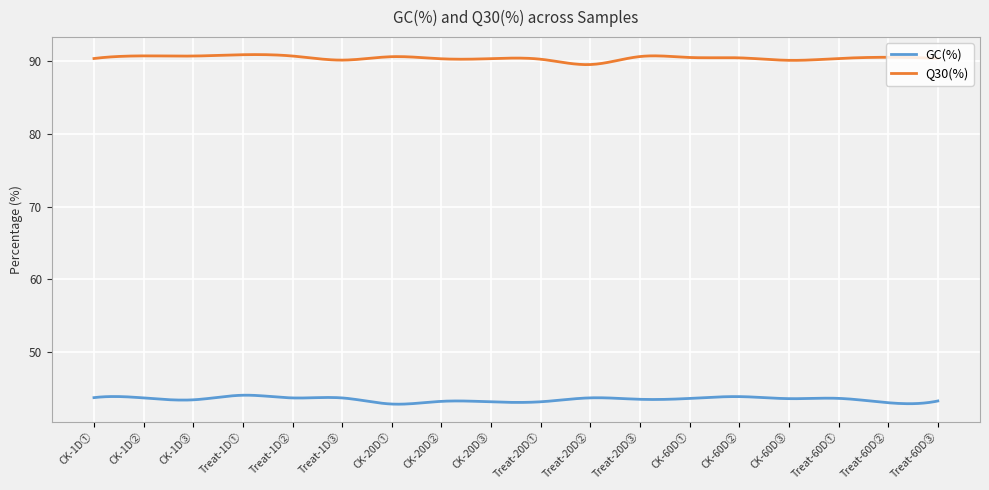

What is the smallest value displayed?

42.9